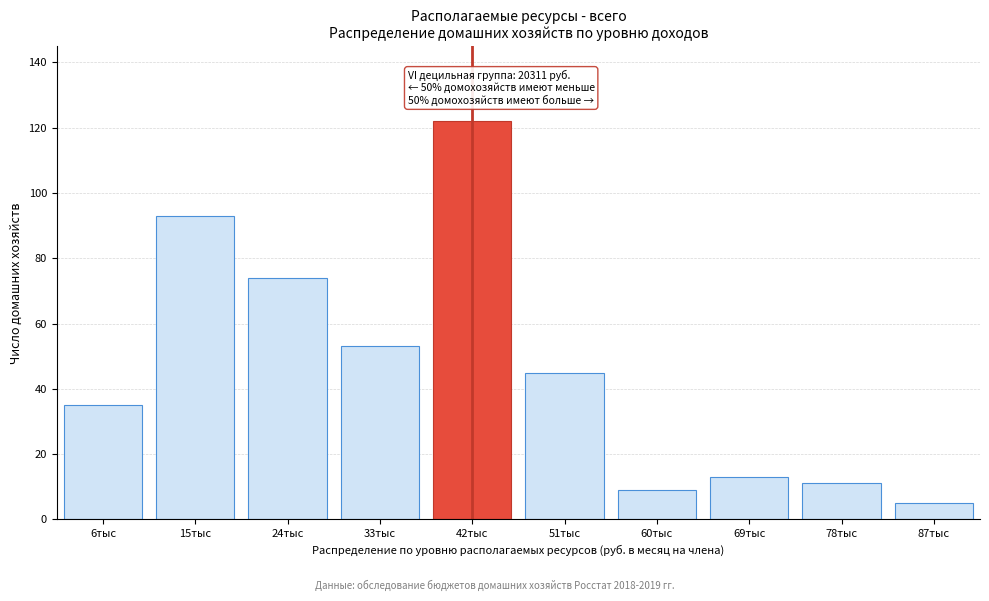

Reading right to left, list all the values displayed in this chart.

5	11	13	9	45	122	53	74	93	35